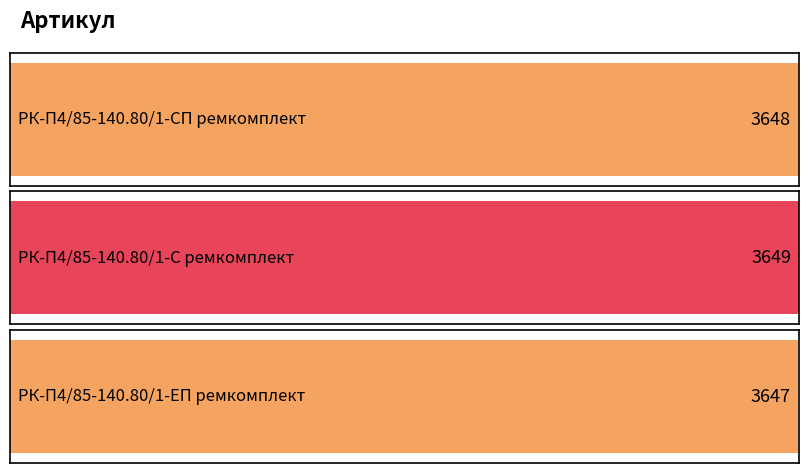

Which has a higher value, РК-П4/85-140.80/1-ЕП ремкомплект or РК-П4/85-140.80/1-СП ремкомплект?

РК-П4/85-140.80/1-СП ремкомплект